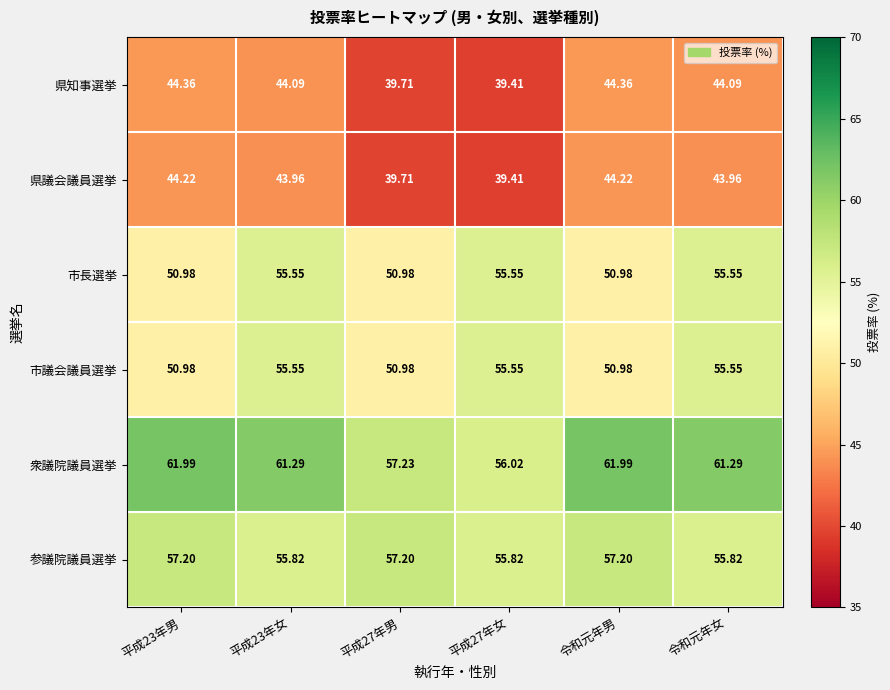

Which series has the largest total across all categories?

衆議院議員選挙